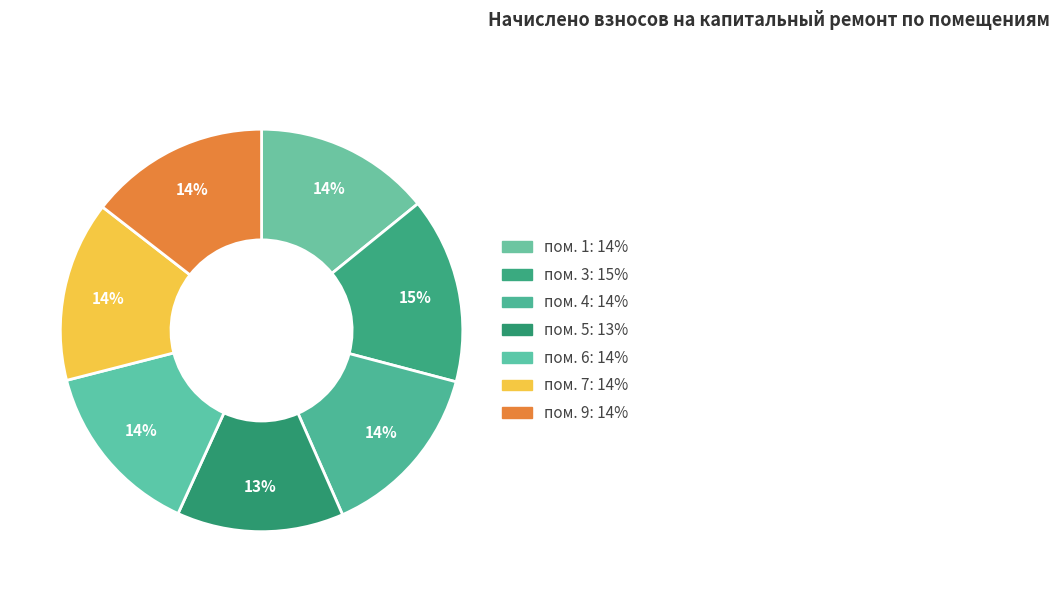

What portion of the pie excludes пом. 9?

85.5%